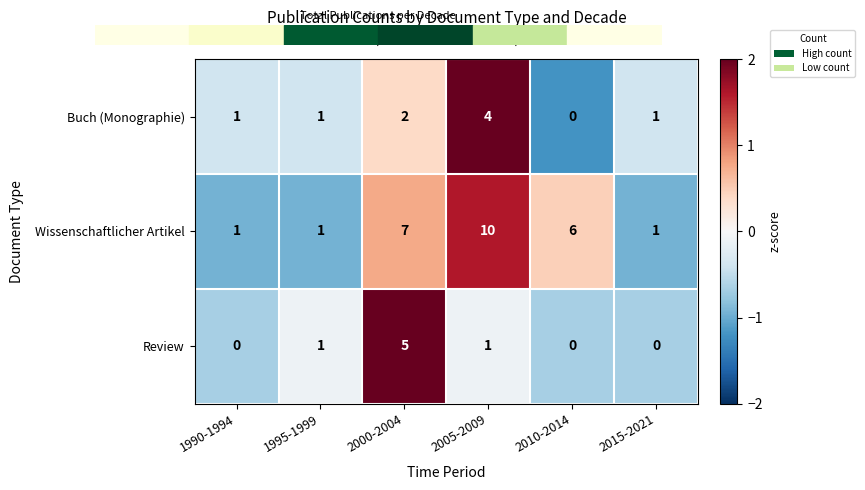

At which label does Review reach its peak?

2000-2004